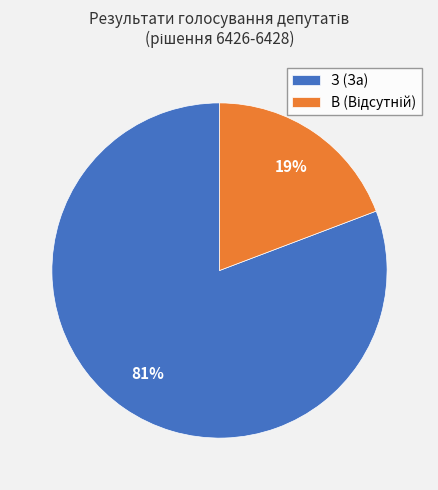

To the nearest percent, what portion does З (За) represent?

81%